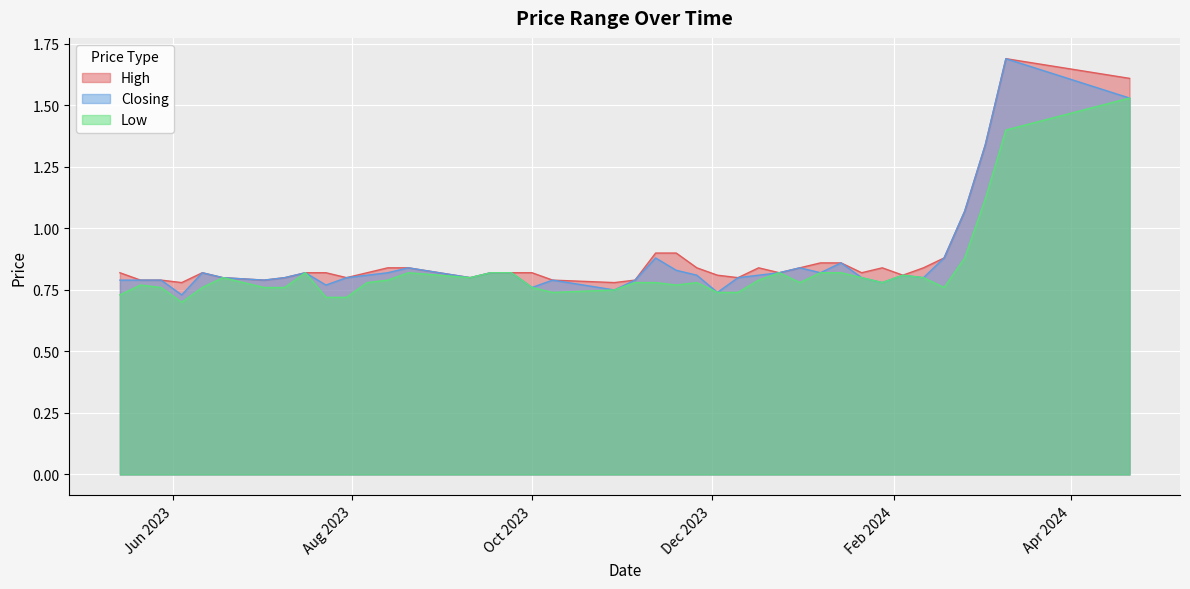

What is the total value across all series at 24/09/2023?

2.5